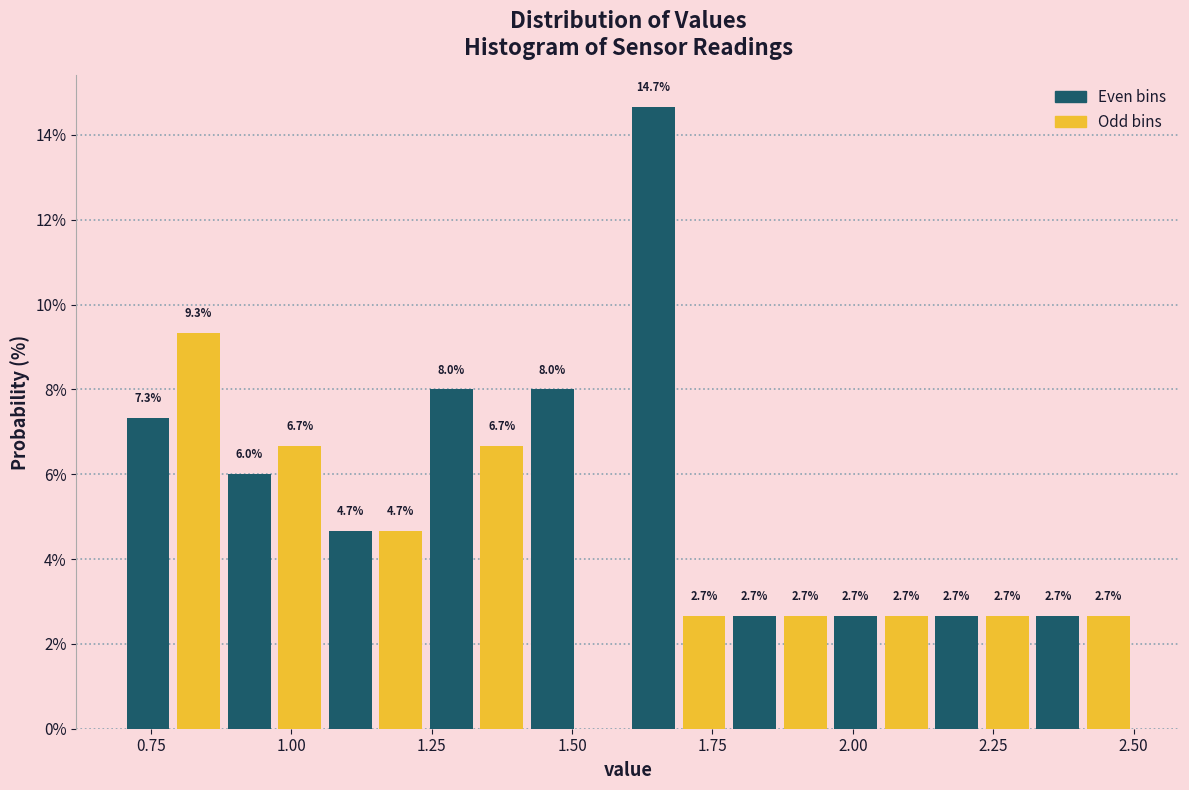

Read against the x-axis, roughly where is the centre of the tallest bar?

1.65